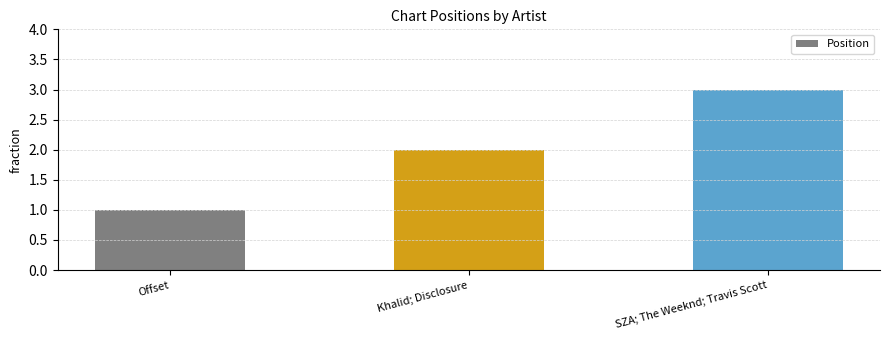

What is the label of the 2nd bar from the right?

Khalid; Disclosure